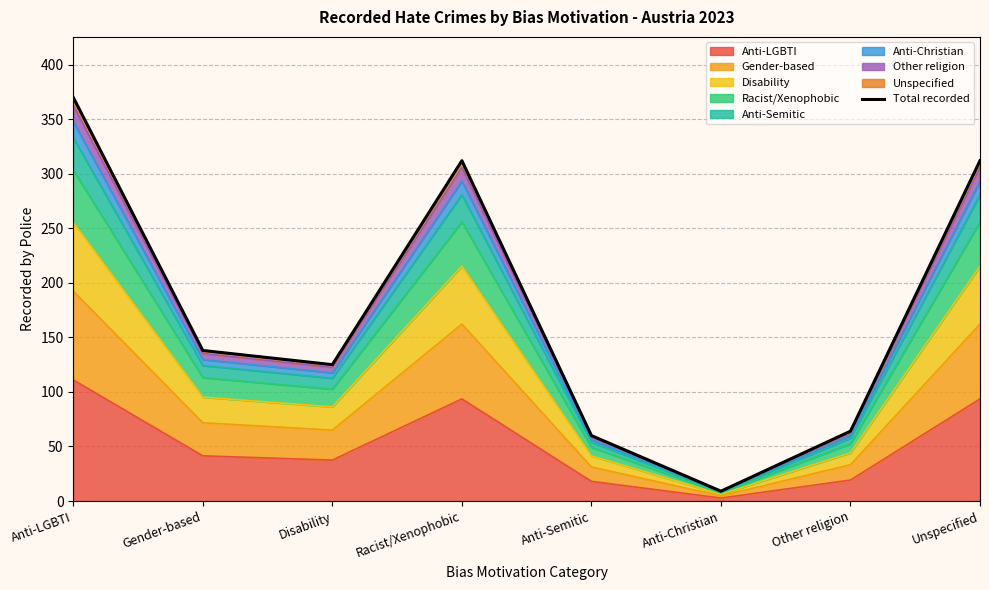

Rank the categories by value from highest to lowest.

Anti-LGBTI, Racist/Xenophobic, Unspecified, Gender-based, Disability, Other religion, Anti-Semitic, Anti-Christian